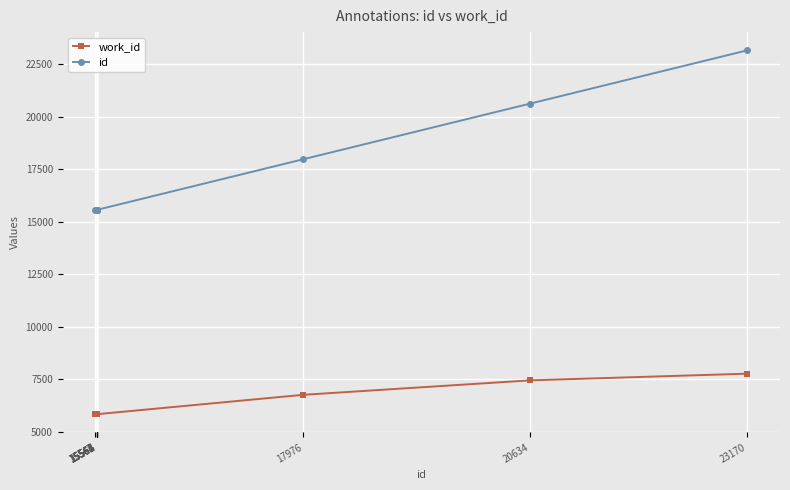

How many lines are shown in the chart?

2